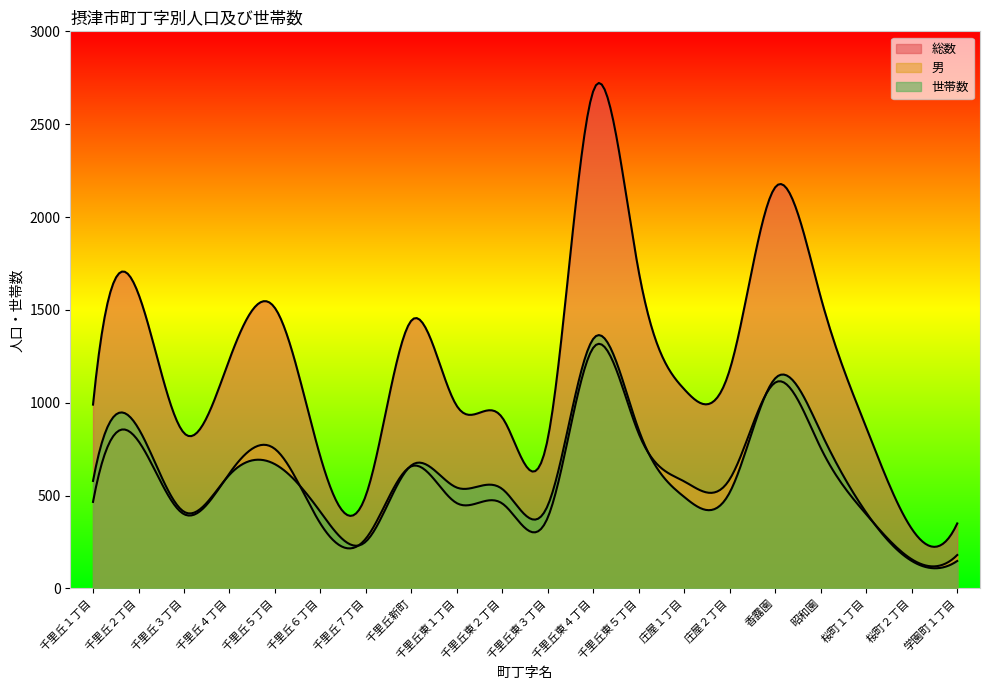

How many lines are shown in the chart?

3